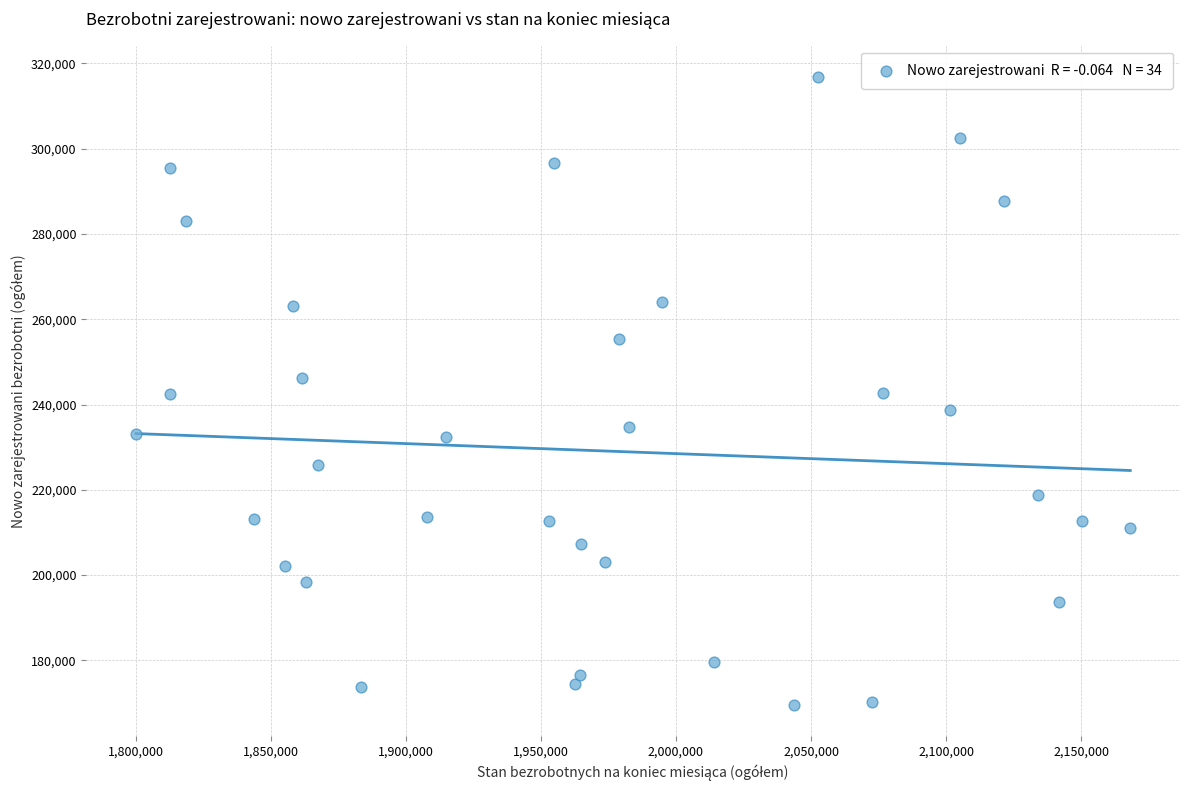

What is the range of Y values (max minus min)?

147219